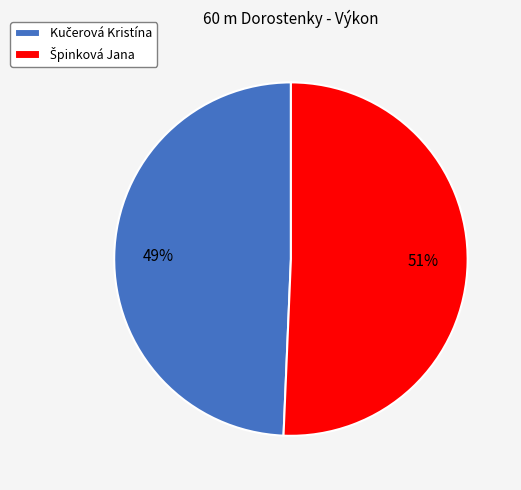

To the nearest percent, what is the average slice percentage?

50%